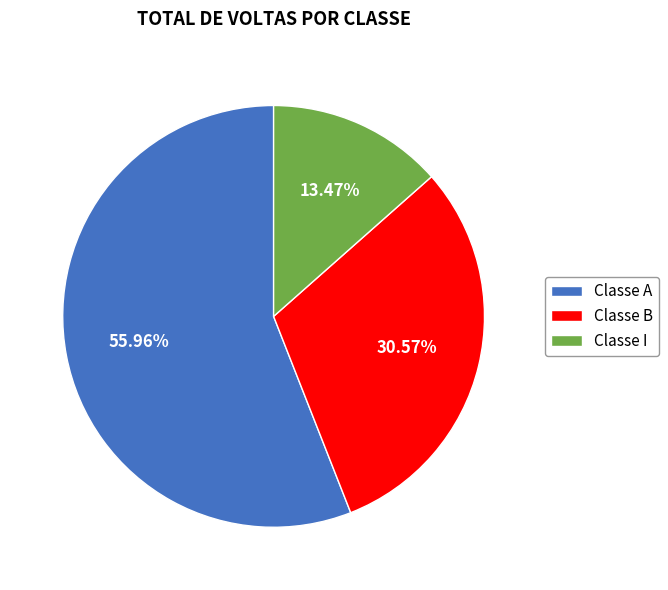

How many slices are in this pie chart?

3